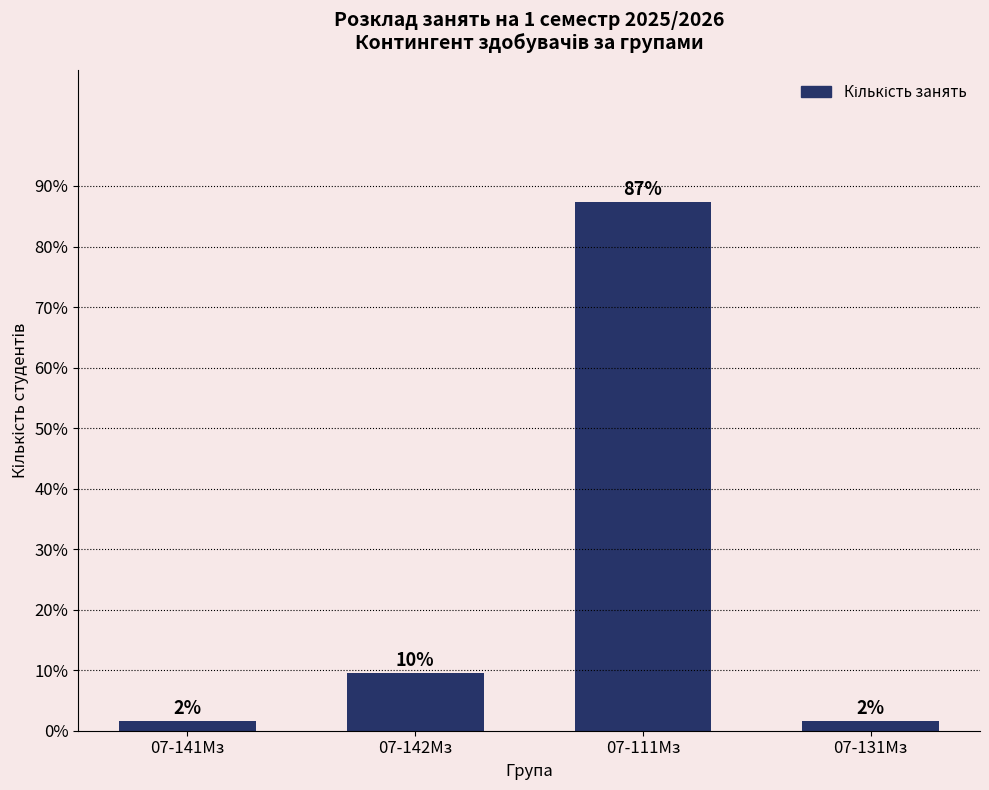

How many bars are there in total?

4